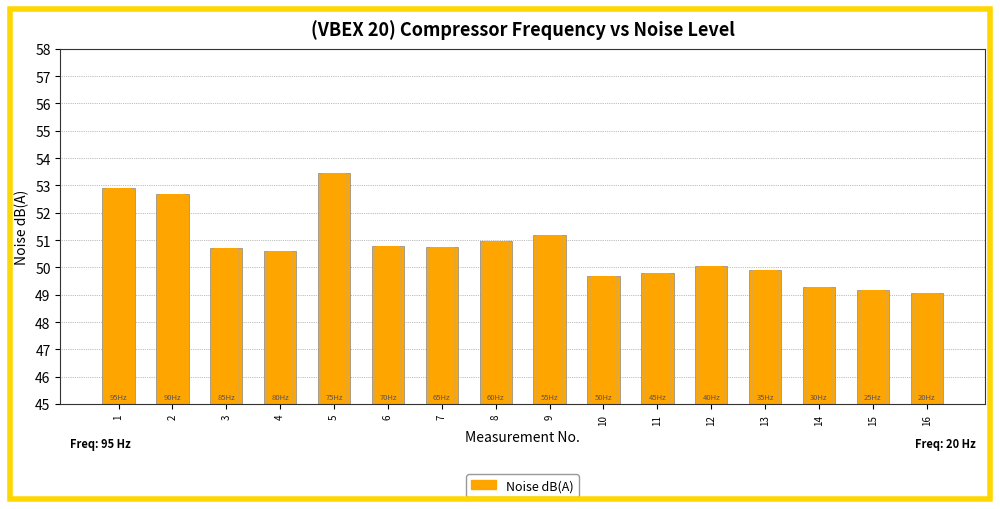

Reading left to right, transcribe all the data shown in this chart.

52.9	52.7	50.7	50.6	53.5	50.8	50.8	51.0	51.2	49.7	49.8	50.0	49.9	49.3	49.2	49.0